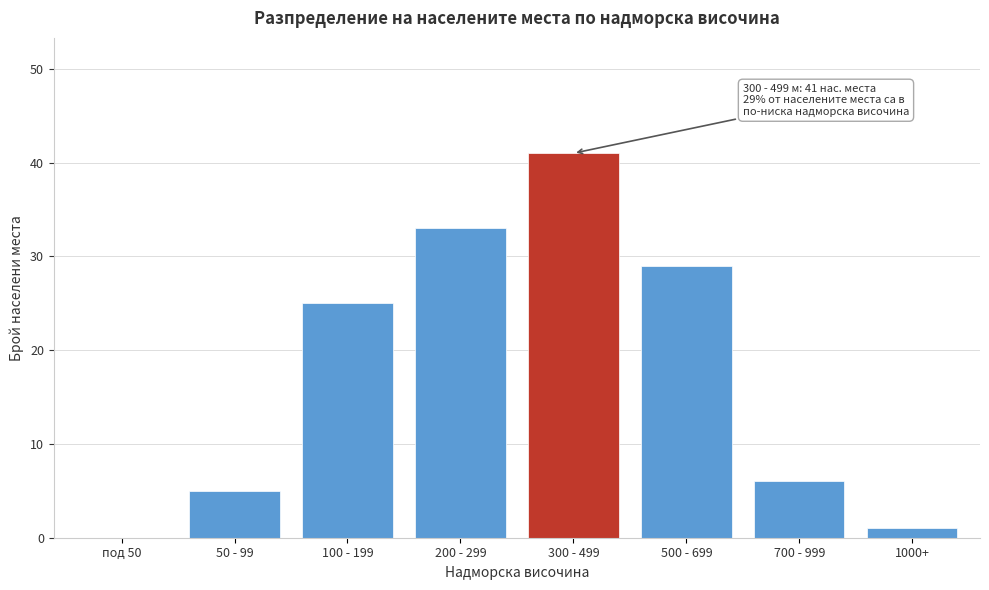

Reading left to right, what are all the values shown in this chart?

под 50=0	50 - 99=5	100 - 199=25	200 - 299=33	300 - 499=41	500 - 699=29	700 - 999=6	1000+=1